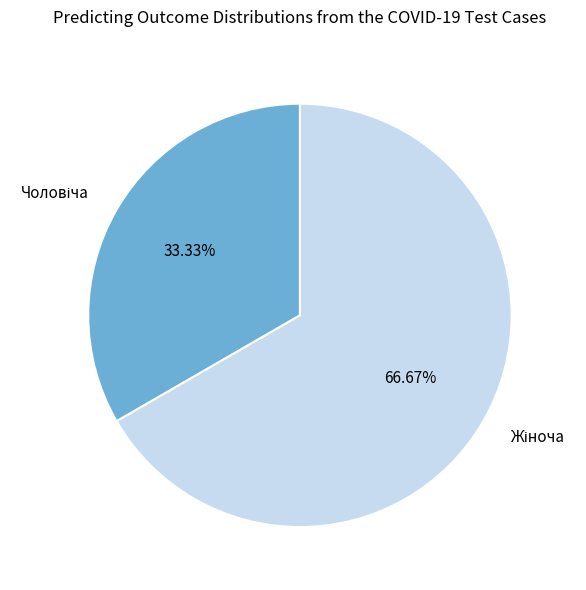

Does any single category account for the majority?

Yes